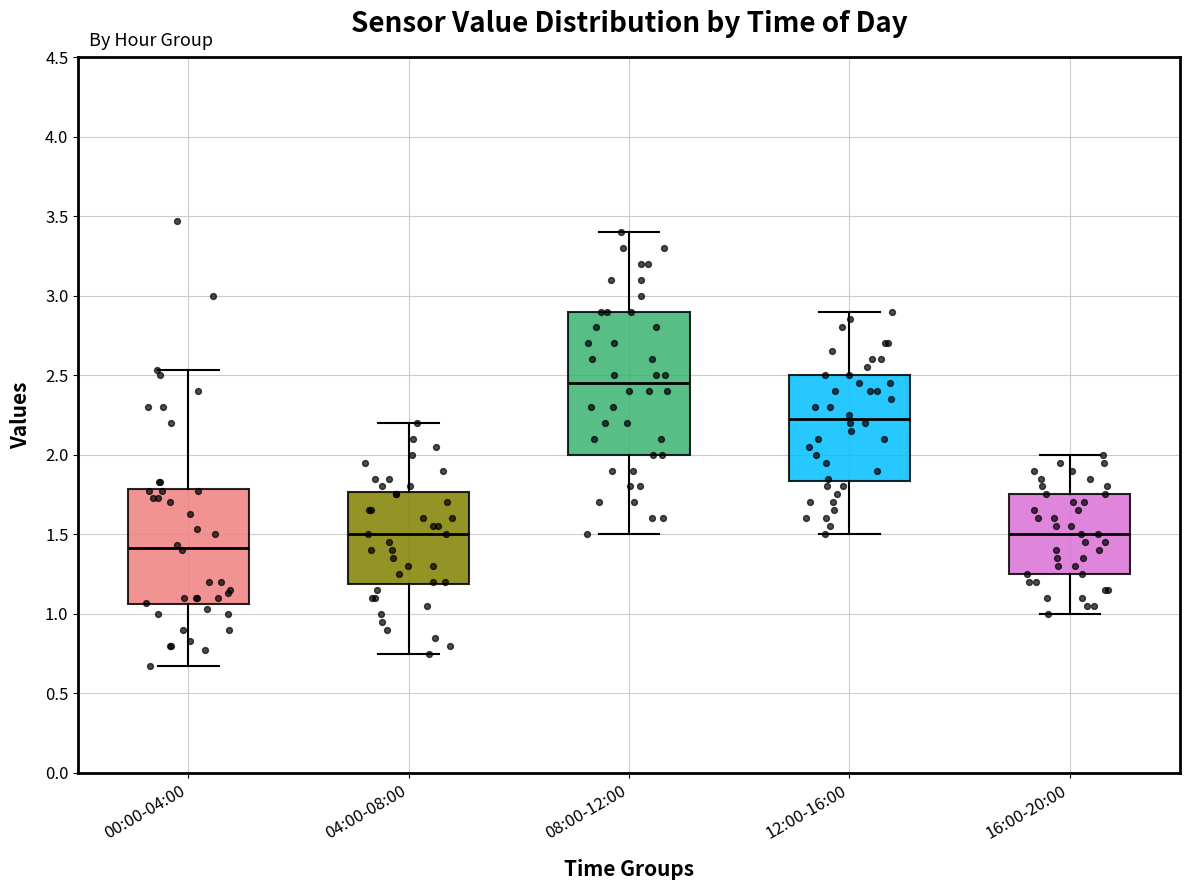

Which box is the tallest, from its lower edge to its upper edge?

08:00-12:00